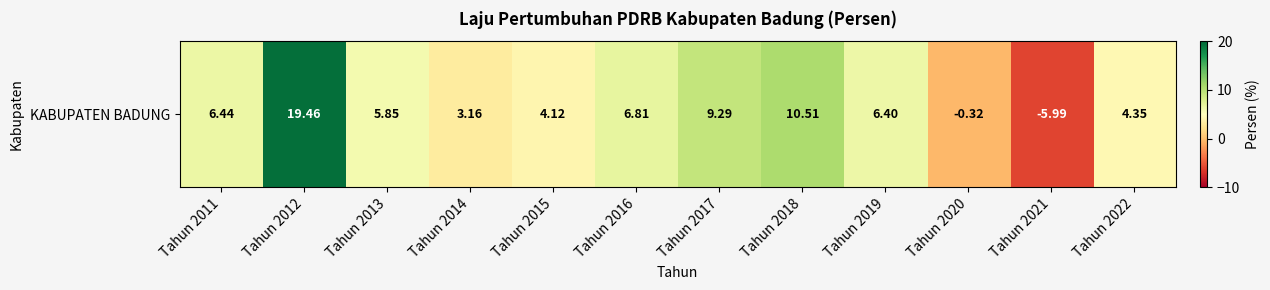

Read the value at Tahun 2022.

4.3